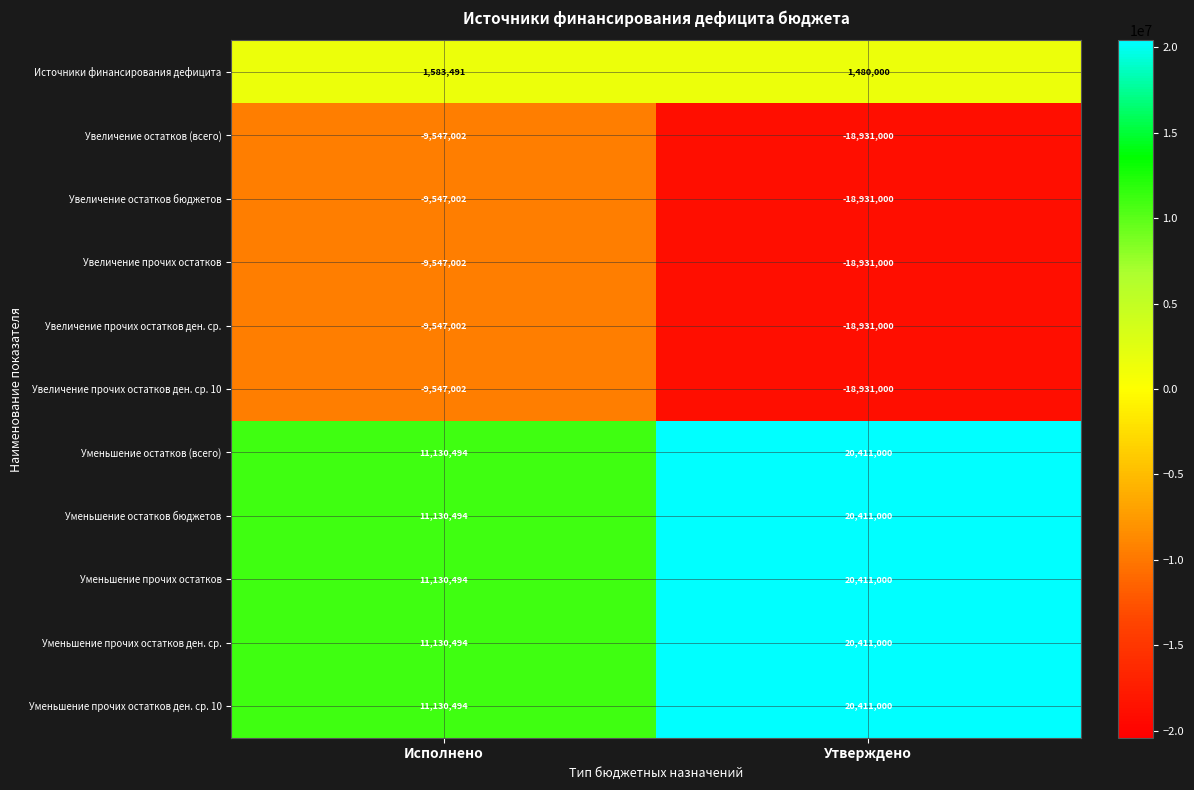

Which category has the lowest value across all series?

Утверждено